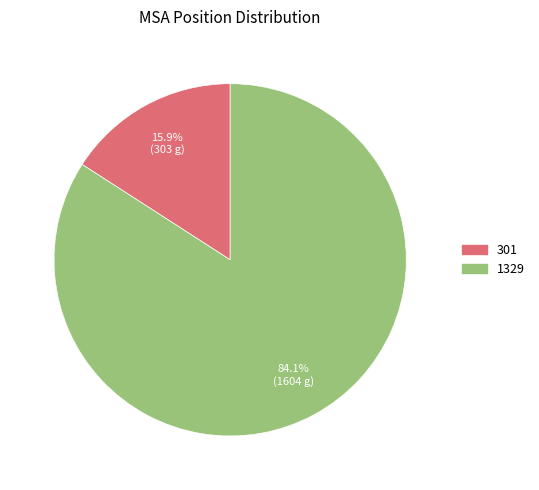

Which has a higher value, 301 or 1329?

1329